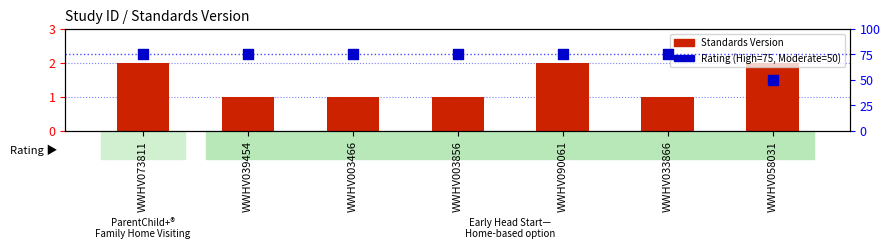

At how many categories does at least one series exceed 72?

6